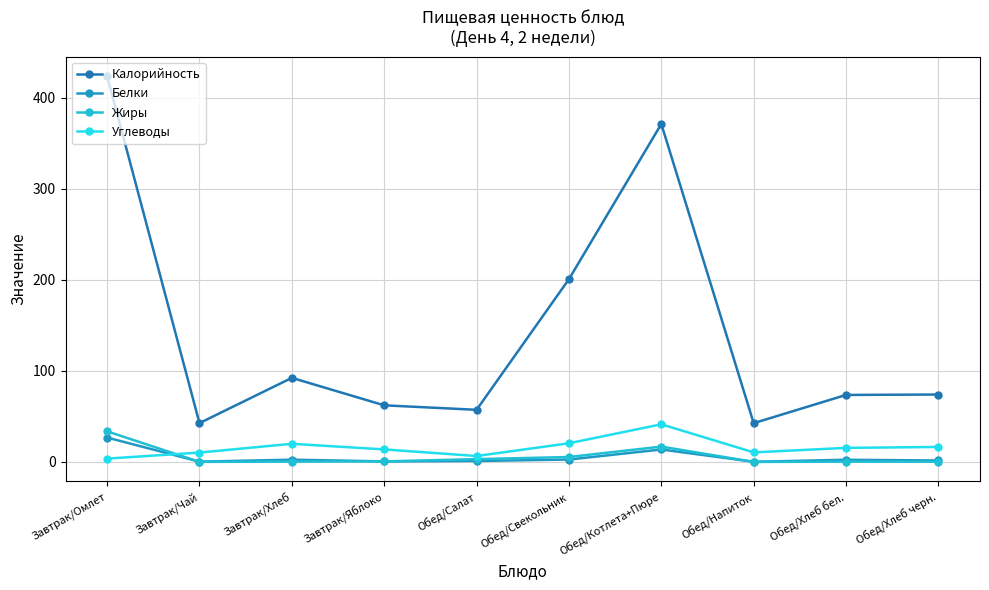

True or false: Жиры and Калорийность cross at least once.

False